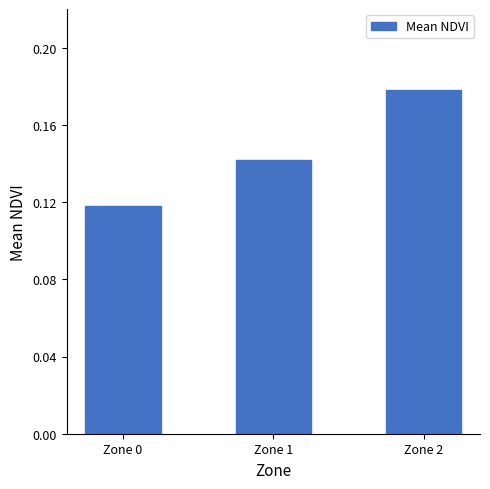

At which category does the chart reach its peak across all series?

Zone 2